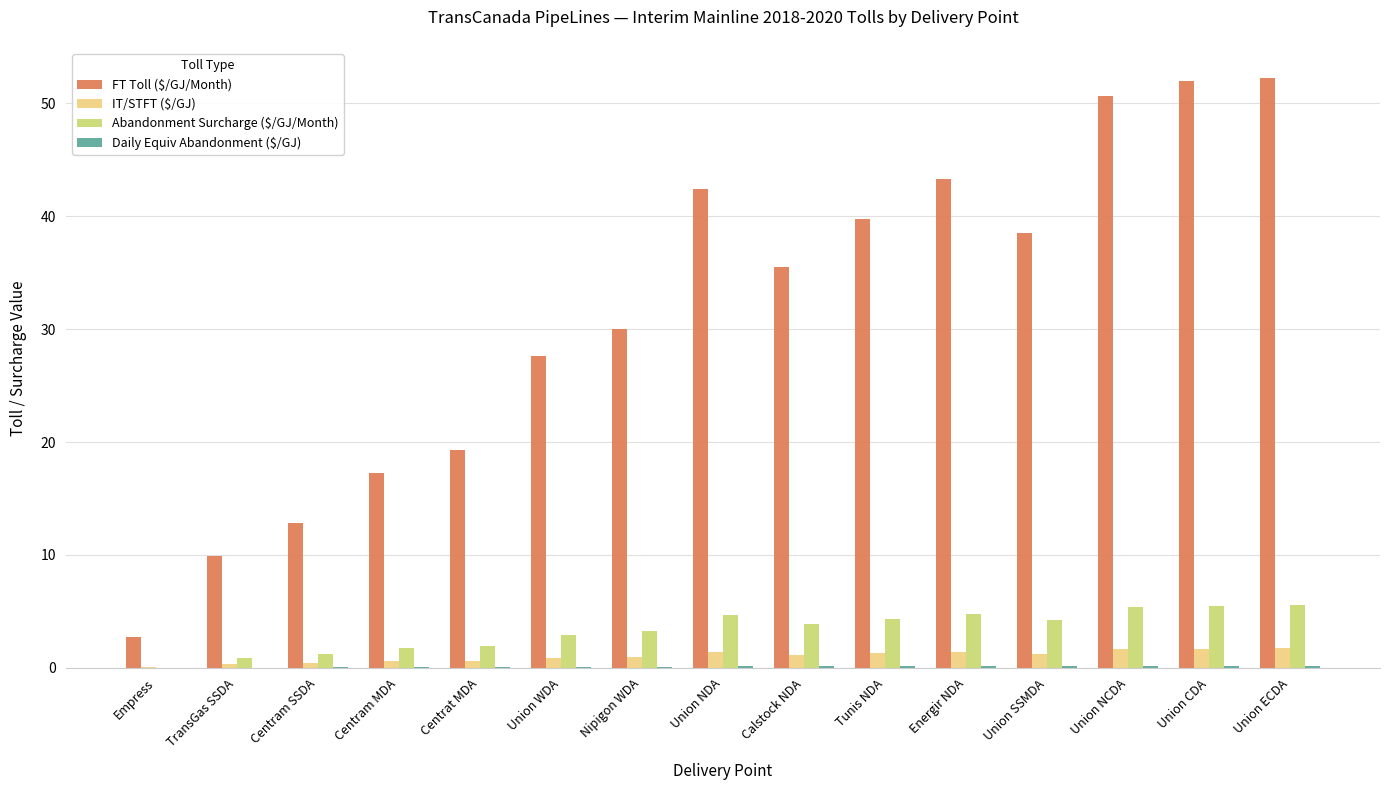

Between Centram MDA and Union NDA, which series saw the biggest shift?

FT Toll ($/GJ/Month)